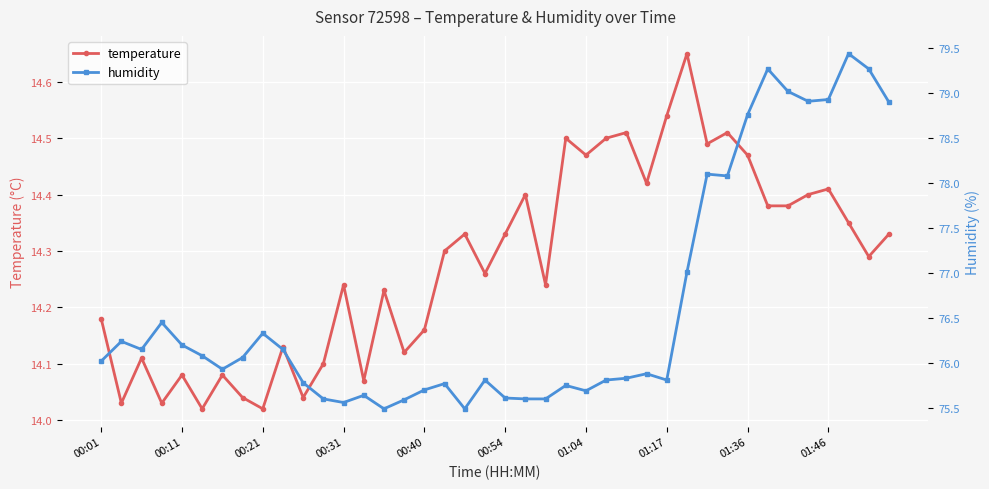

What is the greatest value displayed?

79.4